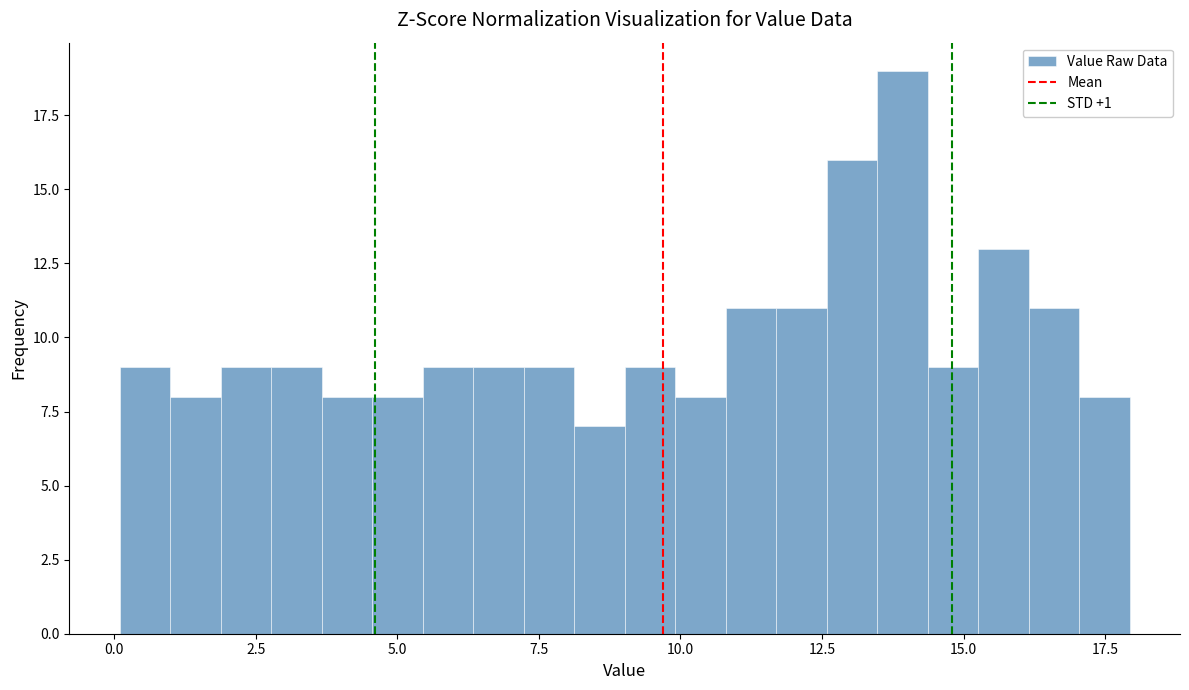

Around what value on the x-axis is the tallest bar? Give the approximate position of its centre, as read against the axis.

14.0